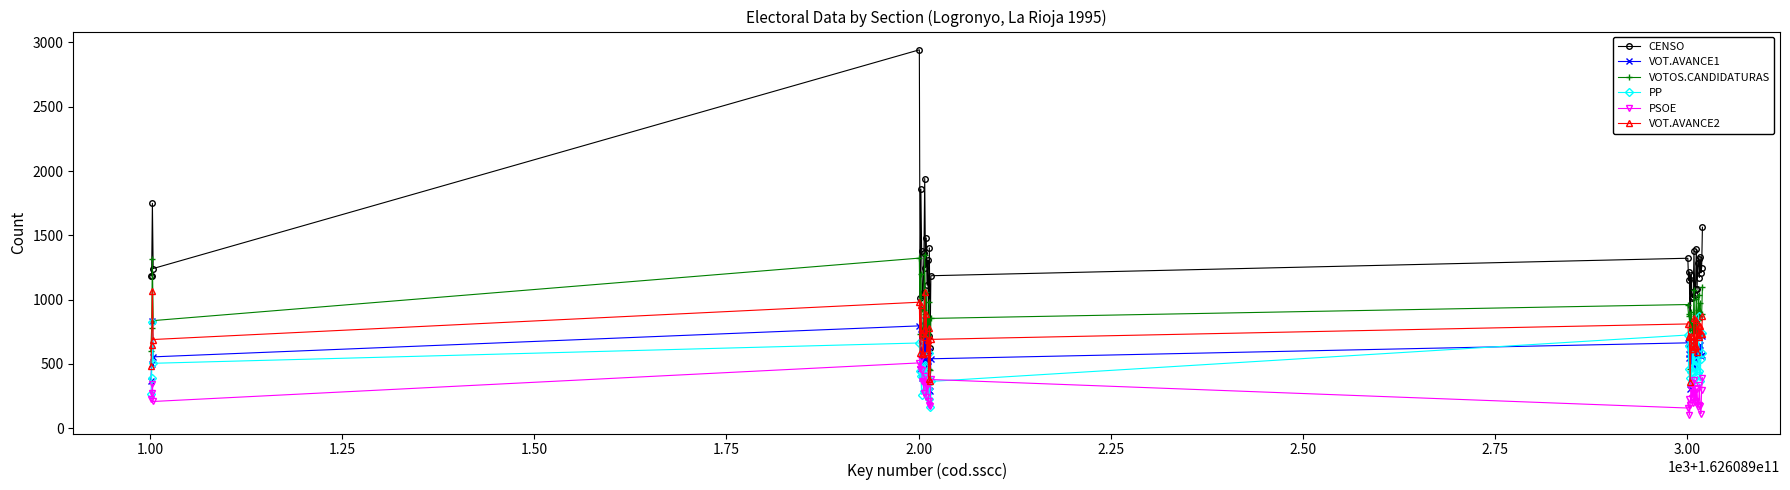

What is the minimum value for CENSO?

622